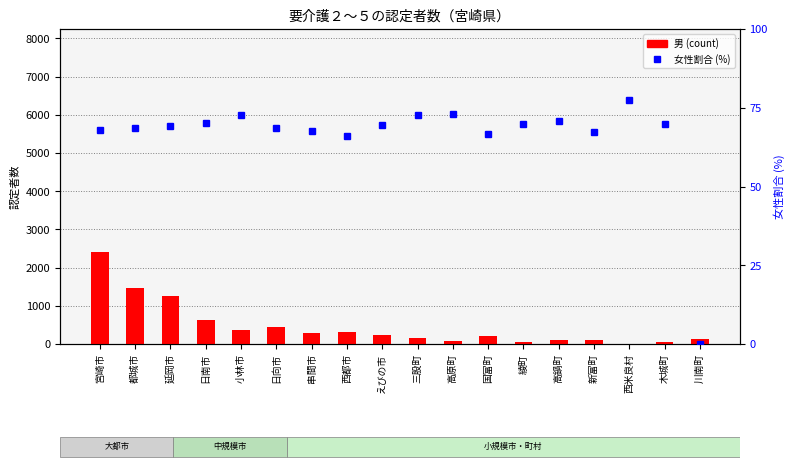

What is the label of the 9th bar from the left?

えびの市